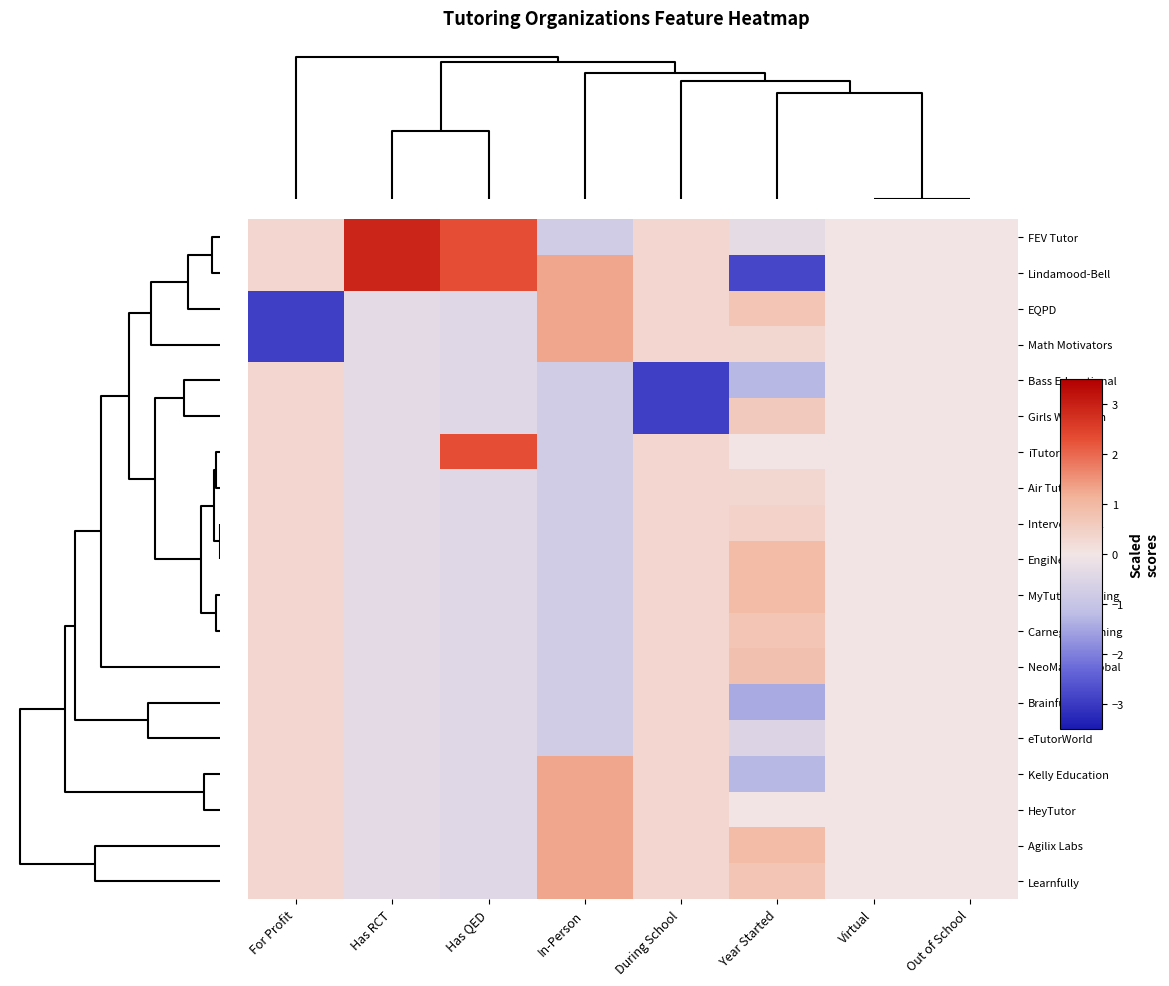

Reading left to right, extract all data points from this chart.

FEV Tutor: For Profit=0.3	Has RCT=2.9	Has QED=2.3	In-Person=-0.8	During School=0.3	Year Started=-0.3	Virtual=0.0	Out of School=0.0
Lindamood-Bell: For Profit=0.3	Has RCT=2.9	Has QED=2.3	In-Person=1.3	During School=0.3	Year Started=-2.8	Virtual=0.0	Out of School=0.0
EQPD: For Profit=-2.9	Has RCT=-0.3	Has QED=-0.4	In-Person=1.3	During School=0.3	Year Started=0.7	Virtual=0.0	Out of School=0.0
Math Motivators: For Profit=-2.9	Has RCT=-0.3	Has QED=-0.4	In-Person=1.3	During School=0.3	Year Started=0.3	Virtual=0.0	Out of School=0.0
Bass Educational: For Profit=0.3	Has RCT=-0.3	Has QED=-0.4	In-Person=-0.8	During School=-2.9	Year Started=-1.2	Virtual=0.0	Out of School=0.0
Girls Who Math: For Profit=0.3	Has RCT=-0.3	Has QED=-0.4	In-Person=-0.8	During School=-2.9	Year Started=0.6	Virtual=0.0	Out of School=0.0
iTutor.com: For Profit=0.3	Has RCT=-0.3	Has QED=2.3	In-Person=-0.8	During School=0.3	Year Started=0.0	Virtual=0.0	Out of School=0.0
Air Tutors: For Profit=0.3	Has RCT=-0.3	Has QED=-0.4	In-Person=-0.8	During School=0.3	Year Started=0.3	Virtual=0.0	Out of School=0.0
Intervene K-12: For Profit=0.3	Has RCT=-0.3	Has QED=-0.4	In-Person=-0.8	During School=0.3	Year Started=0.4	Virtual=0.0	Out of School=0.0
EngiNearU: For Profit=0.3	Has RCT=-0.3	Has QED=-0.4	In-Person=-0.8	During School=0.3	Year Started=0.9	Virtual=0.0	Out of School=0.0
MyTutor Learning: For Profit=0.3	Has RCT=-0.3	Has QED=-0.4	In-Person=-0.8	During School=0.3	Year Started=0.9	Virtual=0.0	Out of School=0.0
Carnegie Learning: For Profit=0.3	Has RCT=-0.3	Has QED=-0.4	In-Person=-0.8	During School=0.3	Year Started=0.7	Virtual=0.0	Out of School=0.0
NeoMaster Global: For Profit=0.3	Has RCT=-0.3	Has QED=-0.4	In-Person=-0.8	During School=0.3	Year Started=0.8	Virtual=0.0	Out of School=0.0
Brainfuse: For Profit=0.3	Has RCT=-0.3	Has QED=-0.4	In-Person=-0.8	During School=0.3	Year Started=-1.4	Virtual=0.0	Out of School=0.0
eTutorWorld: For Profit=0.3	Has RCT=-0.3	Has QED=-0.4	In-Person=-0.8	During School=0.3	Year Started=-0.5	Virtual=0.0	Out of School=0.0
Kelly Education: For Profit=0.3	Has RCT=-0.3	Has QED=-0.4	In-Person=1.3	During School=0.3	Year Started=-1.2	Virtual=0.0	Out of School=0.0
HeyTutor: For Profit=0.3	Has RCT=-0.3	Has QED=-0.4	In-Person=1.3	During School=0.3	Year Started=0.0	Virtual=0.0	Out of School=0.0
Agilix Labs: For Profit=0.3	Has RCT=-0.3	Has QED=-0.4	In-Person=1.3	During School=0.3	Year Started=0.9	Virtual=0.0	Out of School=0.0
Learnfully: For Profit=0.3	Has RCT=-0.3	Has QED=-0.4	In-Person=1.3	During School=0.3	Year Started=0.7	Virtual=0.0	Out of School=0.0